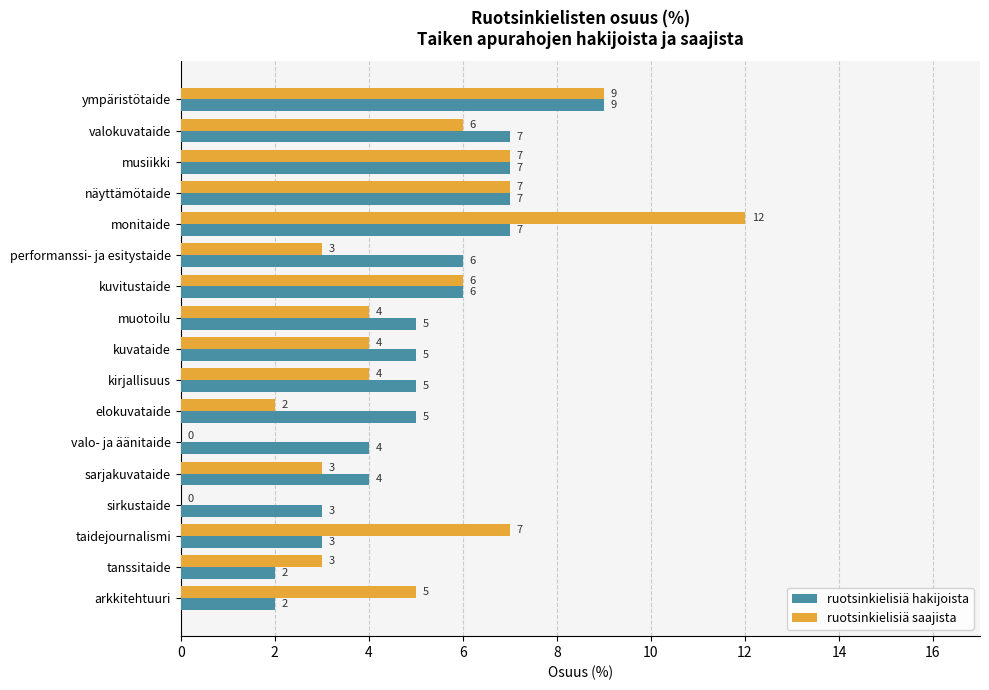

Which series has the largest total across all categories?

ruotsinkielisiä hakijoista